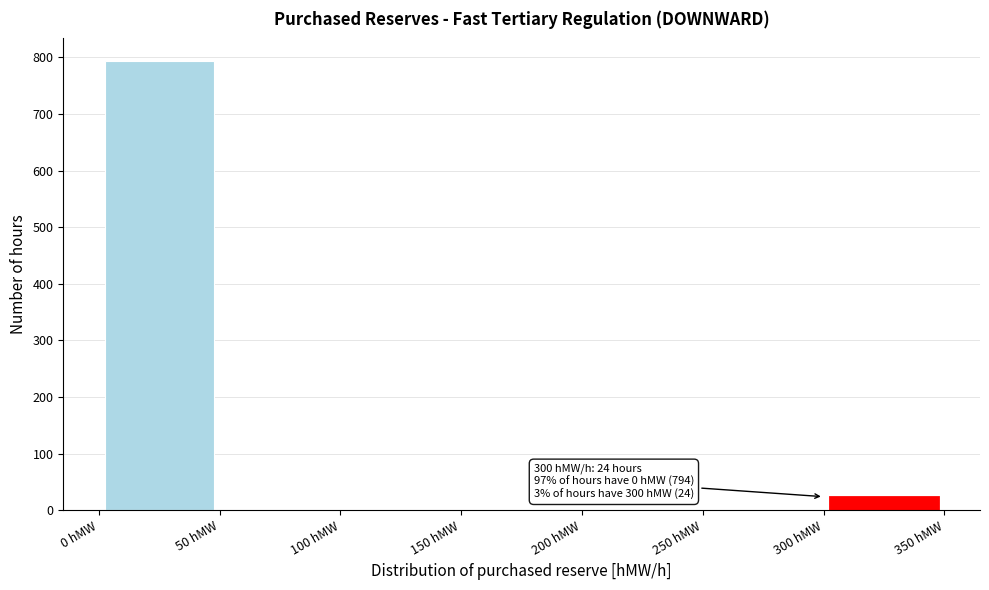

Over which range of the x-axis is the bar tallest?

0 to 50